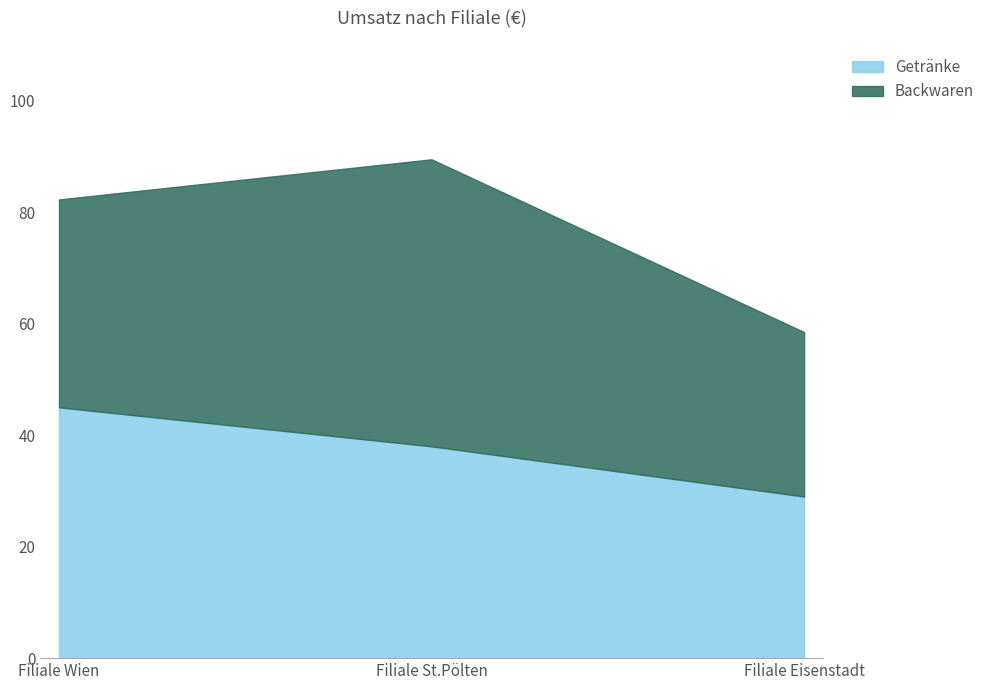

How many values are between 29000 and 45000?

3